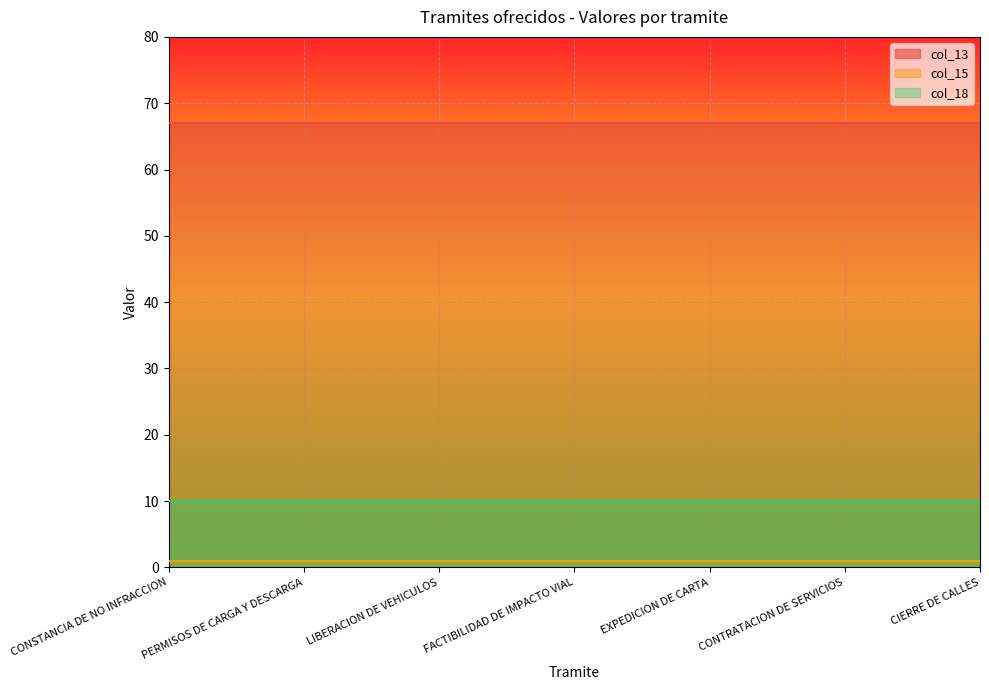

Is the value of col_15 at EXPEDICION DE CARTA greater than the value of col_13 at CONSTANCIA DE NO INFRACCION?

No